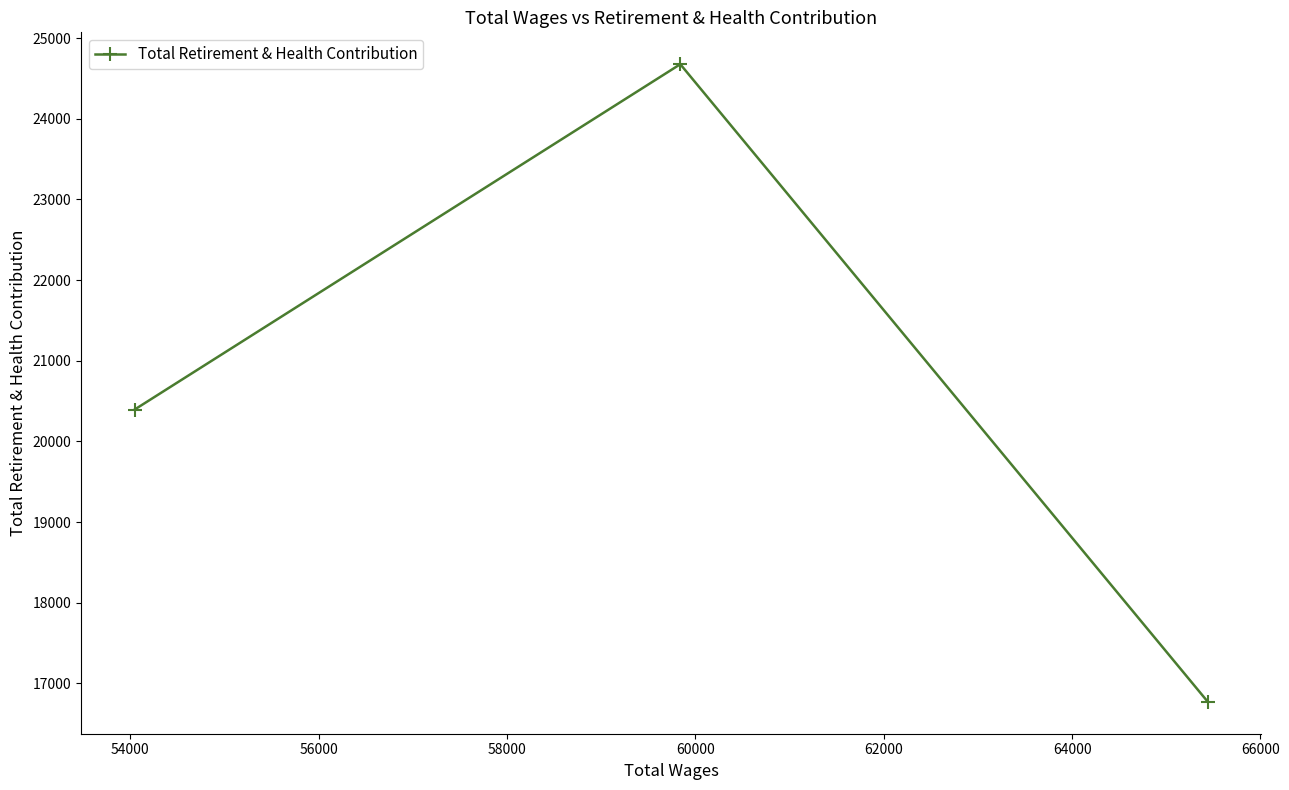

What is the smallest value displayed?

16770